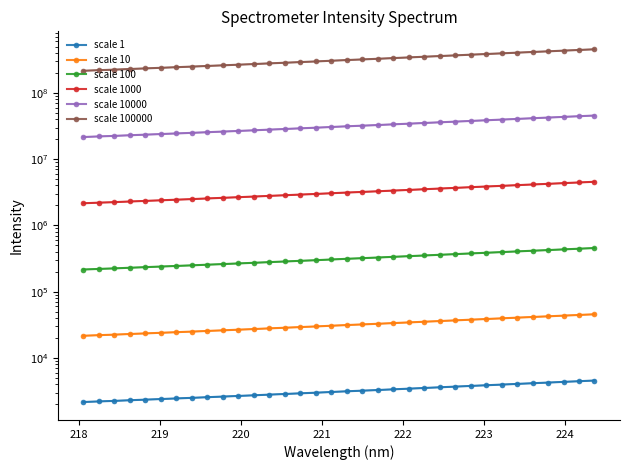

Between 29 and 30, which series saw the biggest shift?

scale 100000